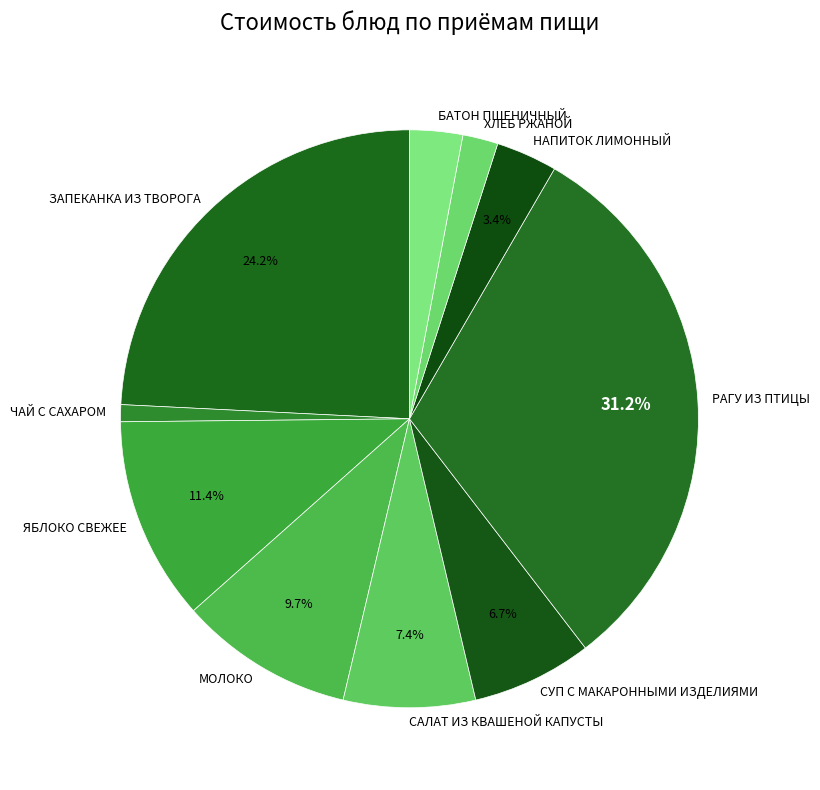

Which category has the biggest portion of the pie?

РАГУ ИЗ ПТИЦЫ